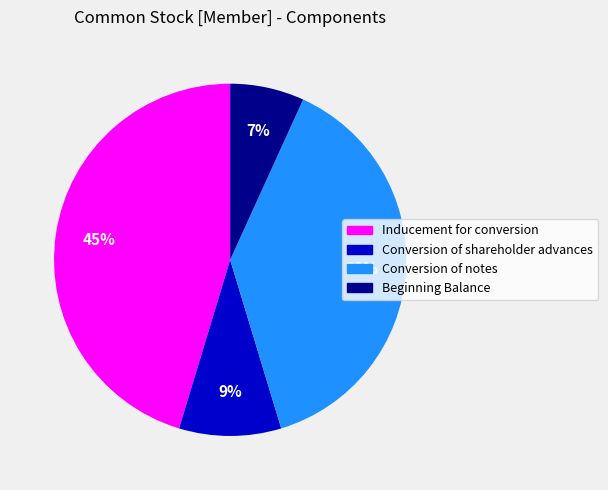

Is there a majority slice in this chart?

No